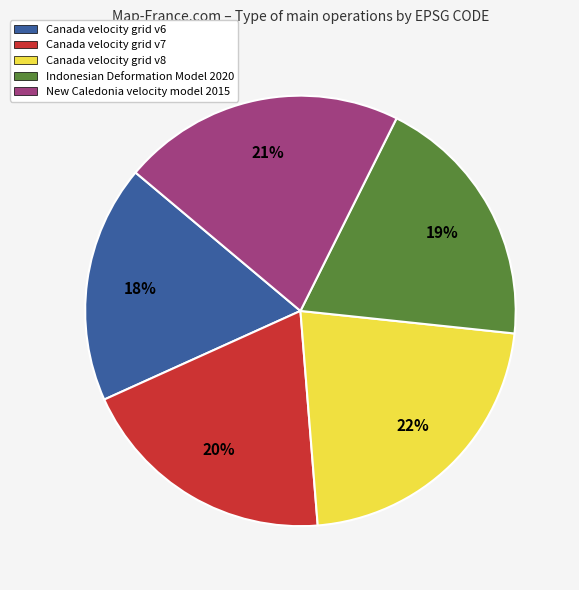

Is there any slice that represents more than half of the pie?

No